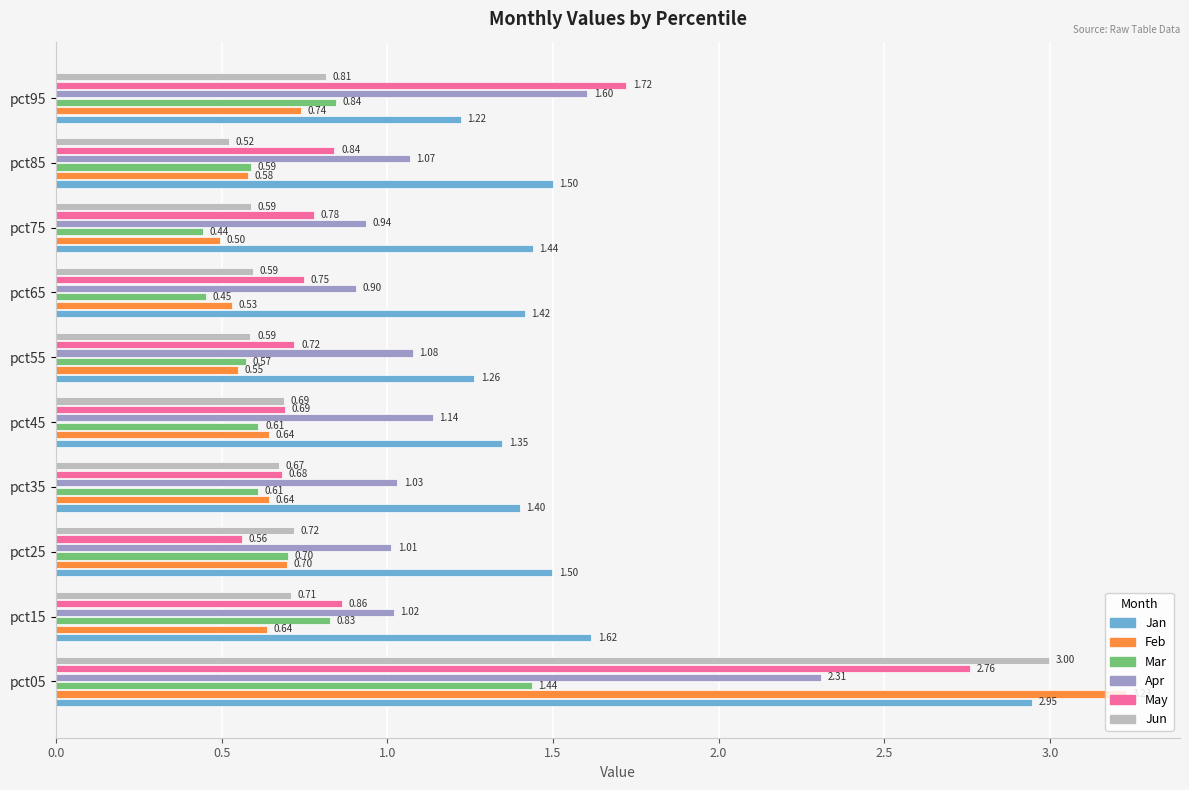

List the series in order of their peak value, highest first.

Feb, Jun, Jan, May, Apr, Mar